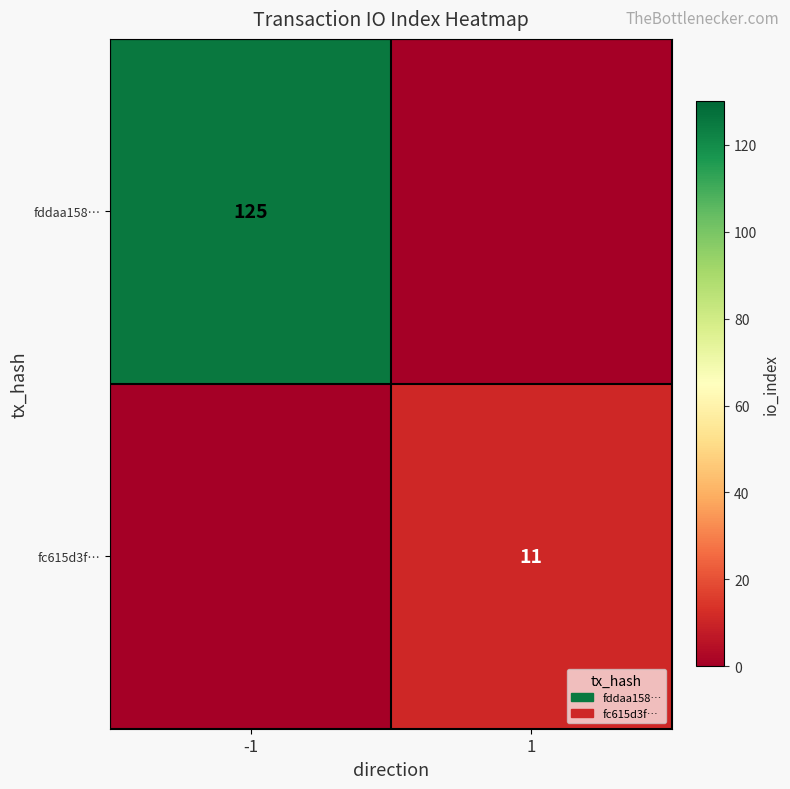

What is the total value across all series at 1?

11